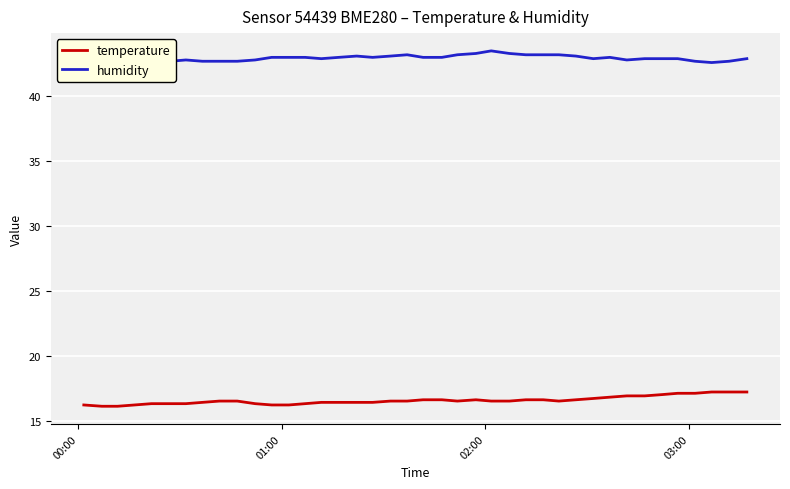

Count the number of data series in this chart.

2